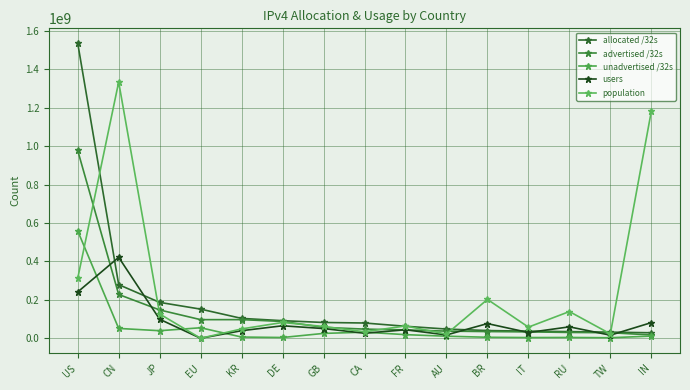

At how many categories does at least one series exceed 162493601?

5